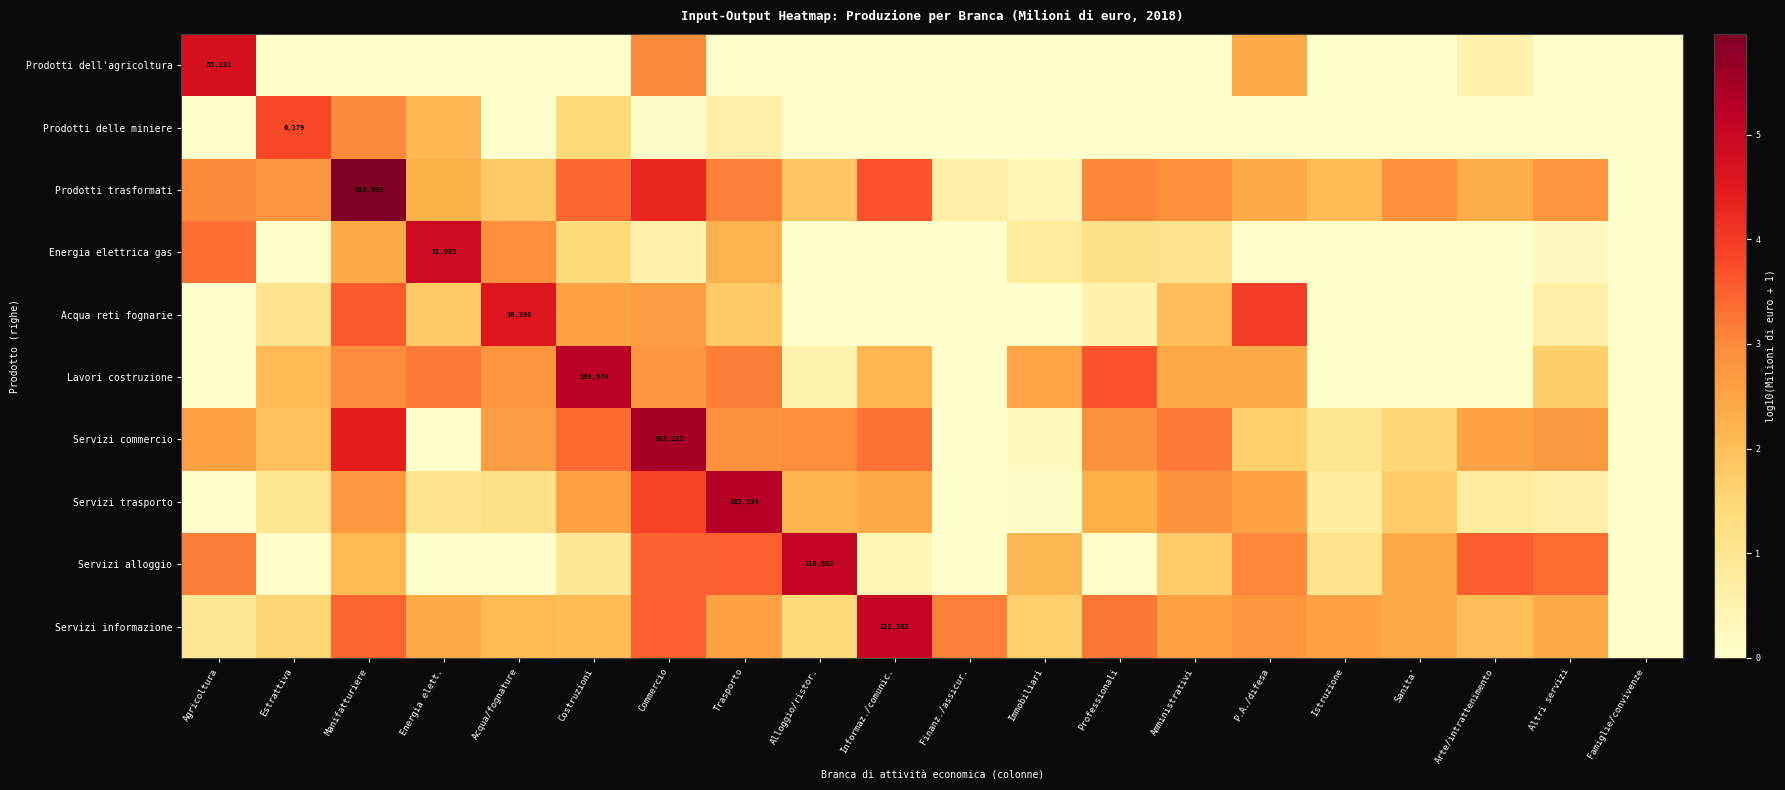

What is the total value across all series at Estrattiva?

14.3